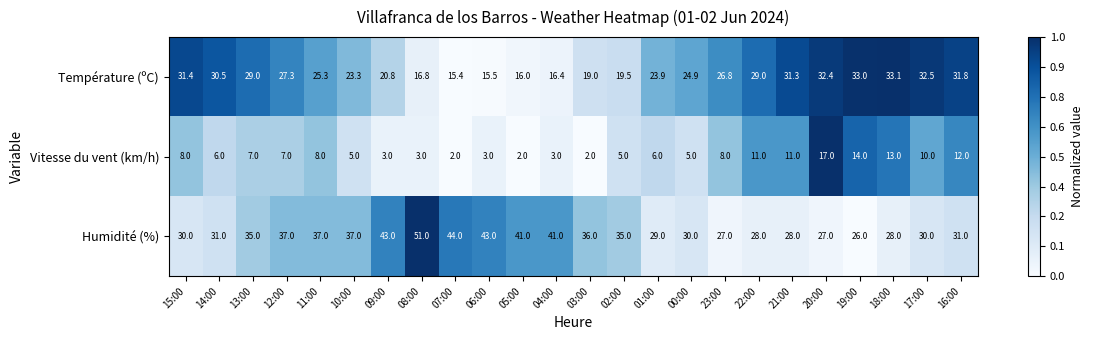

Between 02:00 and 16:00, which series saw the biggest shift?

Température (ºC)